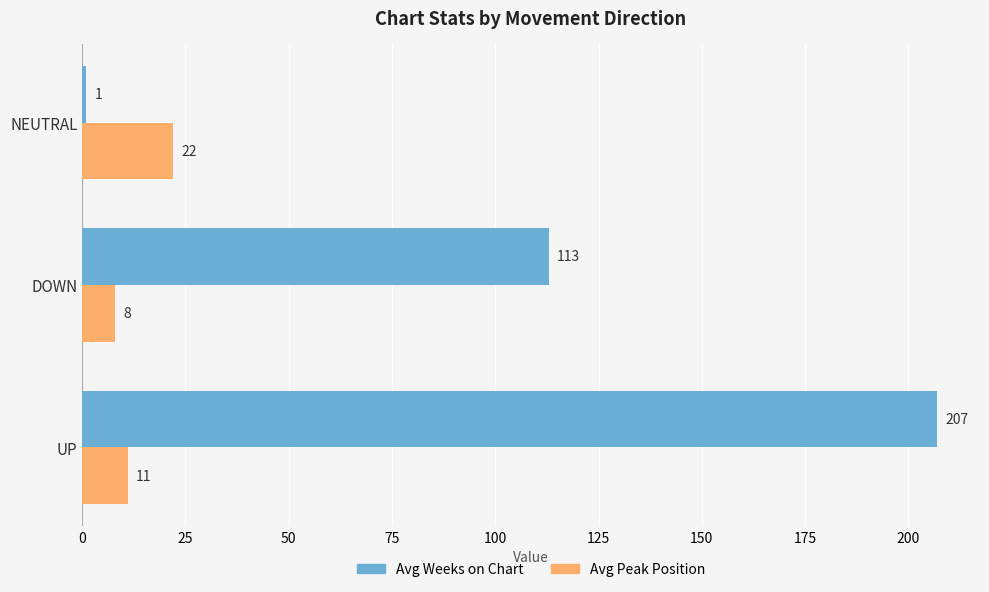

At NEUTRAL, list the series in order from largest to smallest.

Avg Peak Position, Avg Weeks on Chart